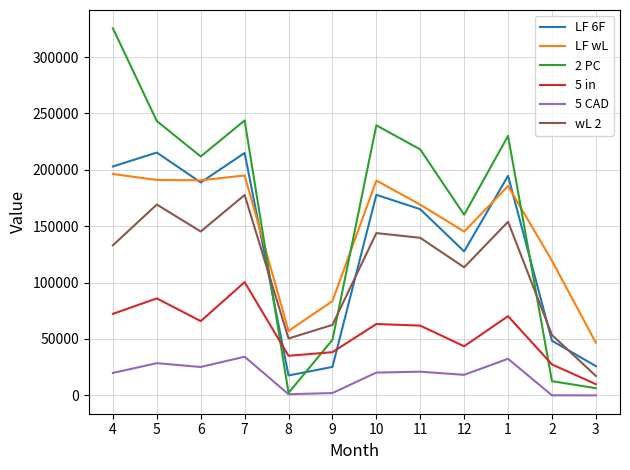

Which series ends up on top after the final intersection of wL 2 and 2 PC?

wL 2